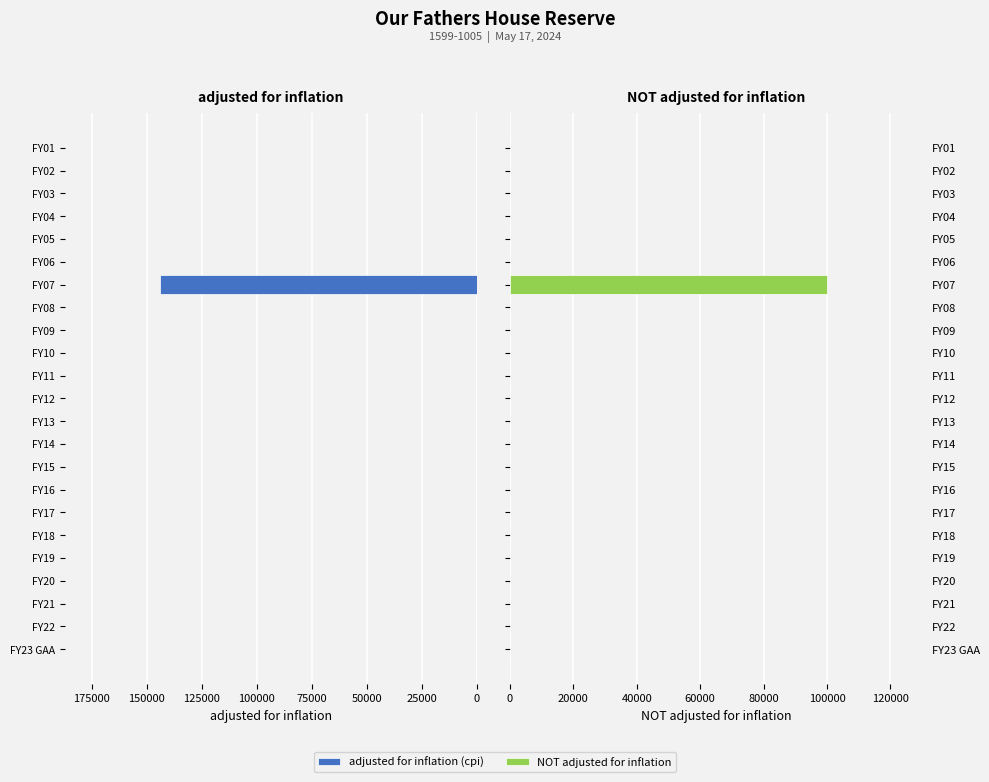

True or false: NOT adjusted for inflation has a value of 59320 at 16.

False